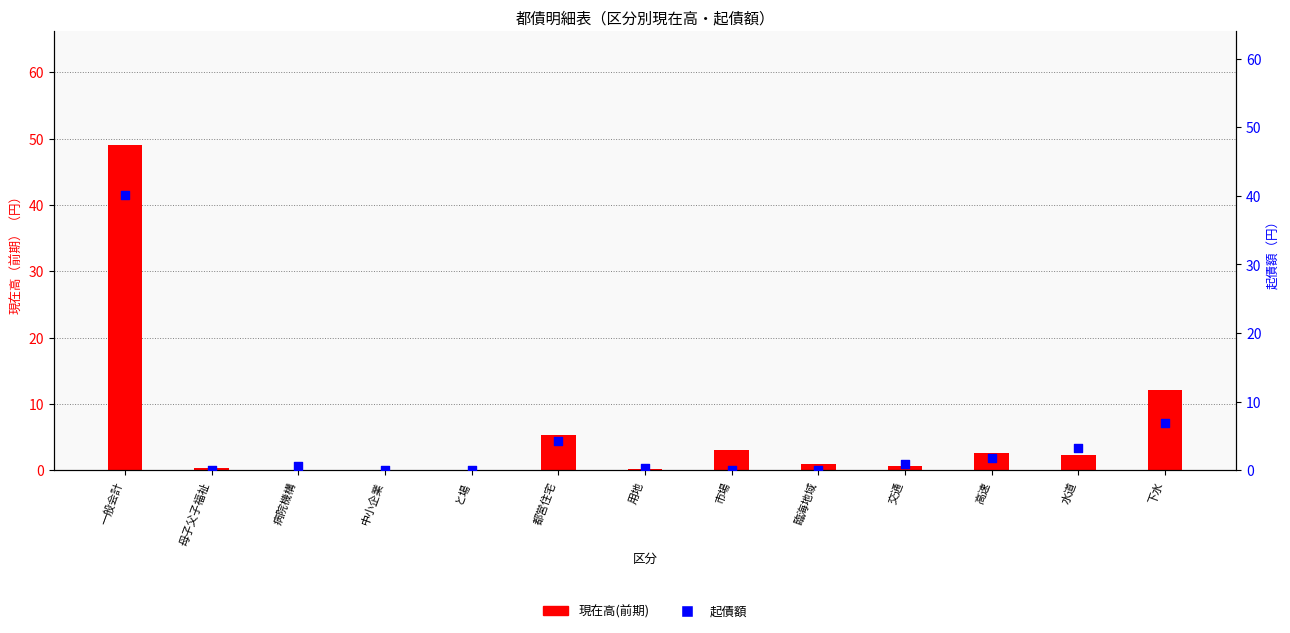

Which series has the largest Y range (max minus min)?

現在高(前期)